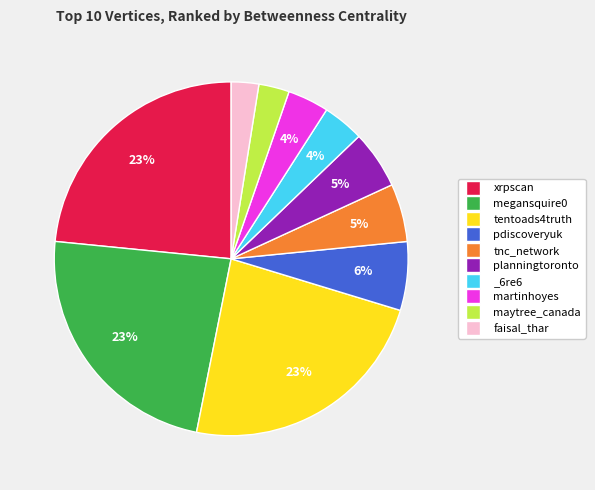

Is it true that planningtoronto is 1% of the pie?

False